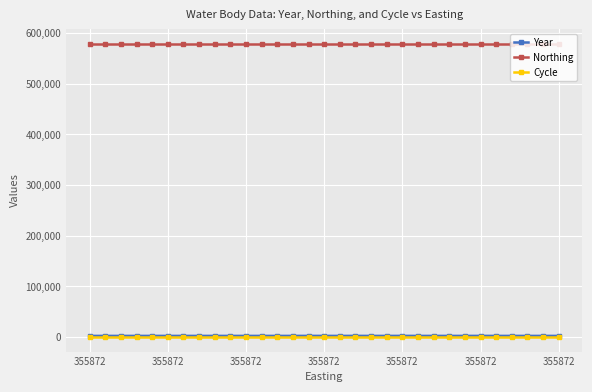

Which series has the largest total across all categories?

Northing